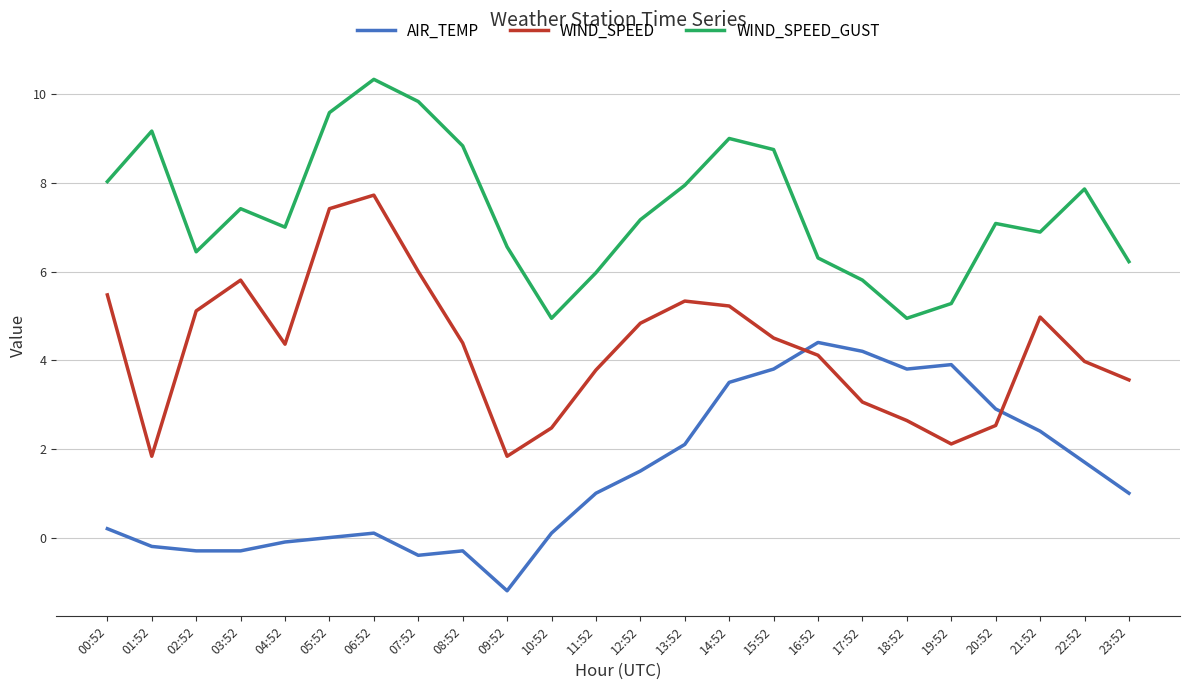

True or false: WIND_SPEED_GUST and AIR_TEMP intersect in this chart.

False